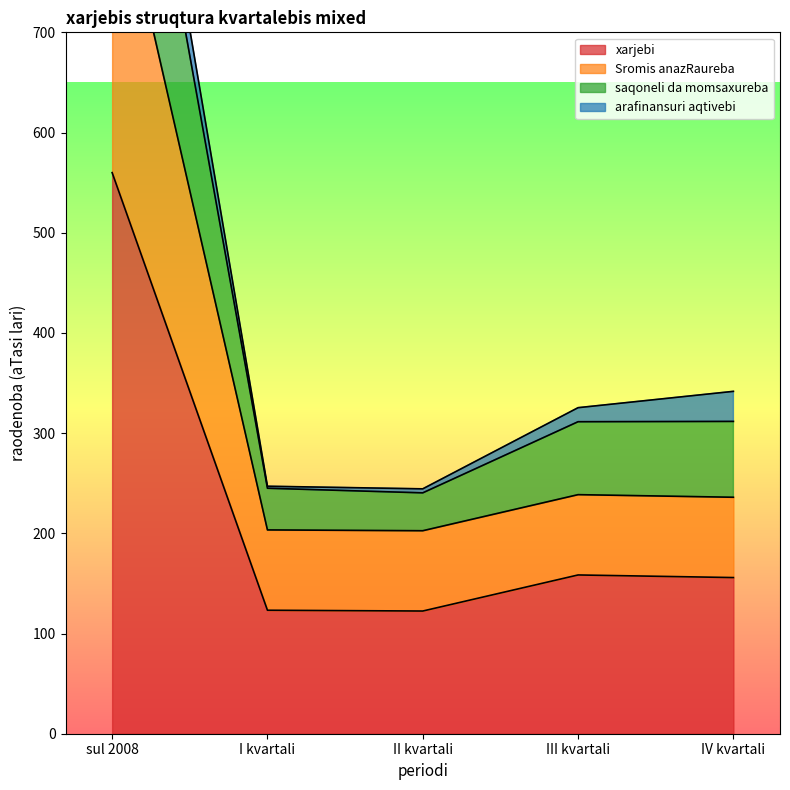

The saqoneli da momsaxureba series shows 193.3 at IV kvartali. True or false?

False